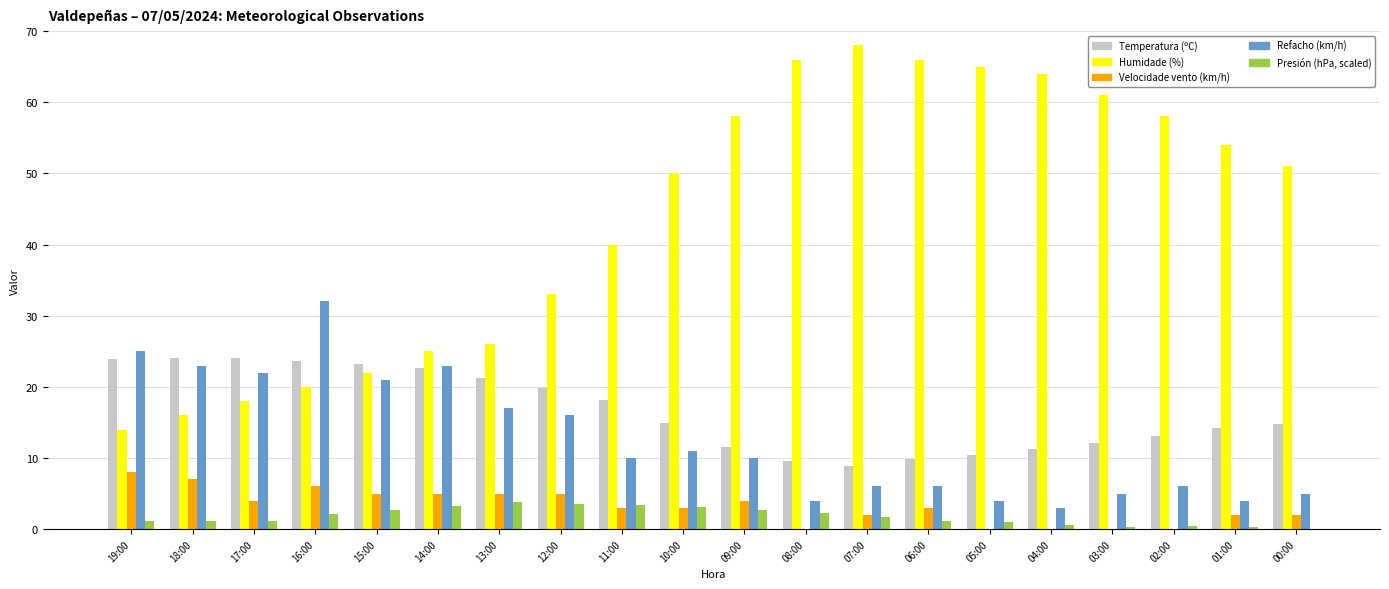

What is the greatest value displayed?

68.0